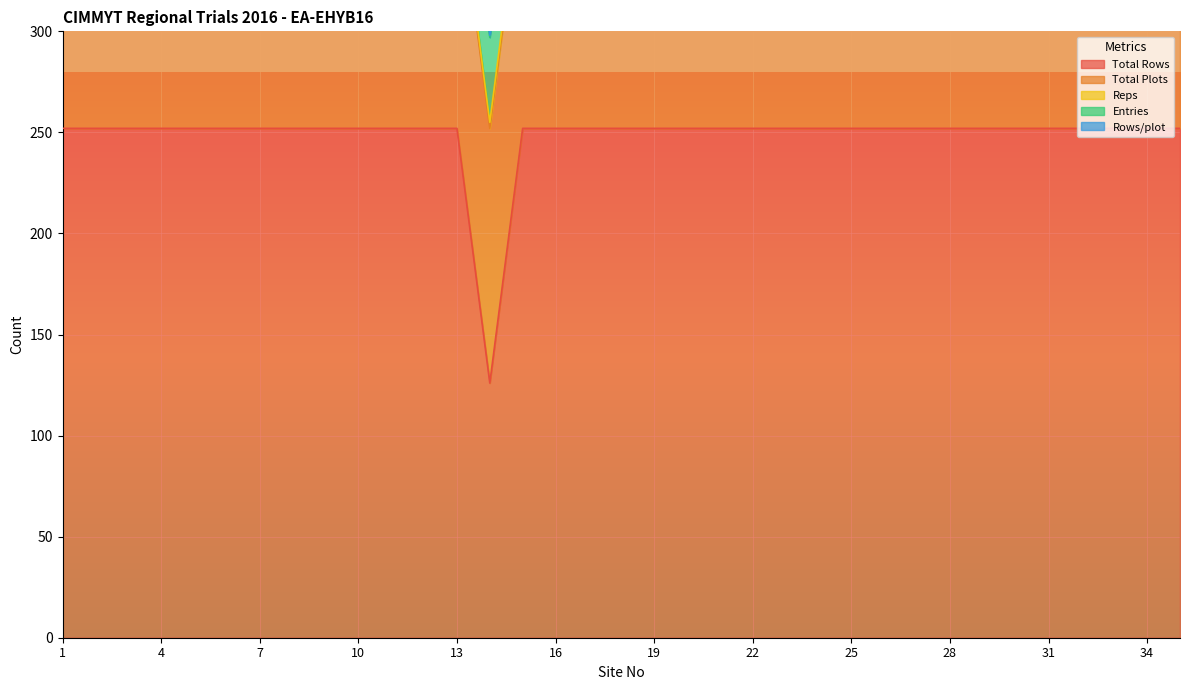

What is the value of the Reps point at the 13th from the left?

3